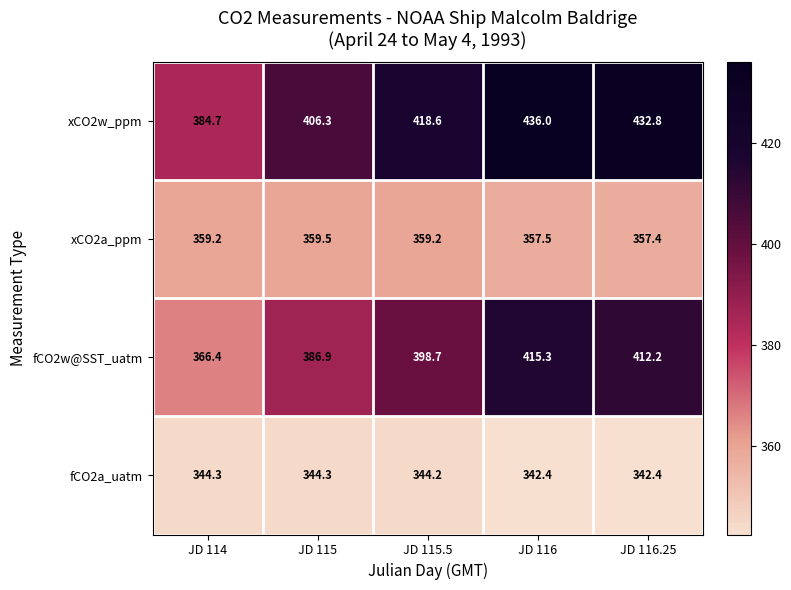

What is the difference between the maximum and minimum values in the fCO2w@SST_uatm series?

48.9